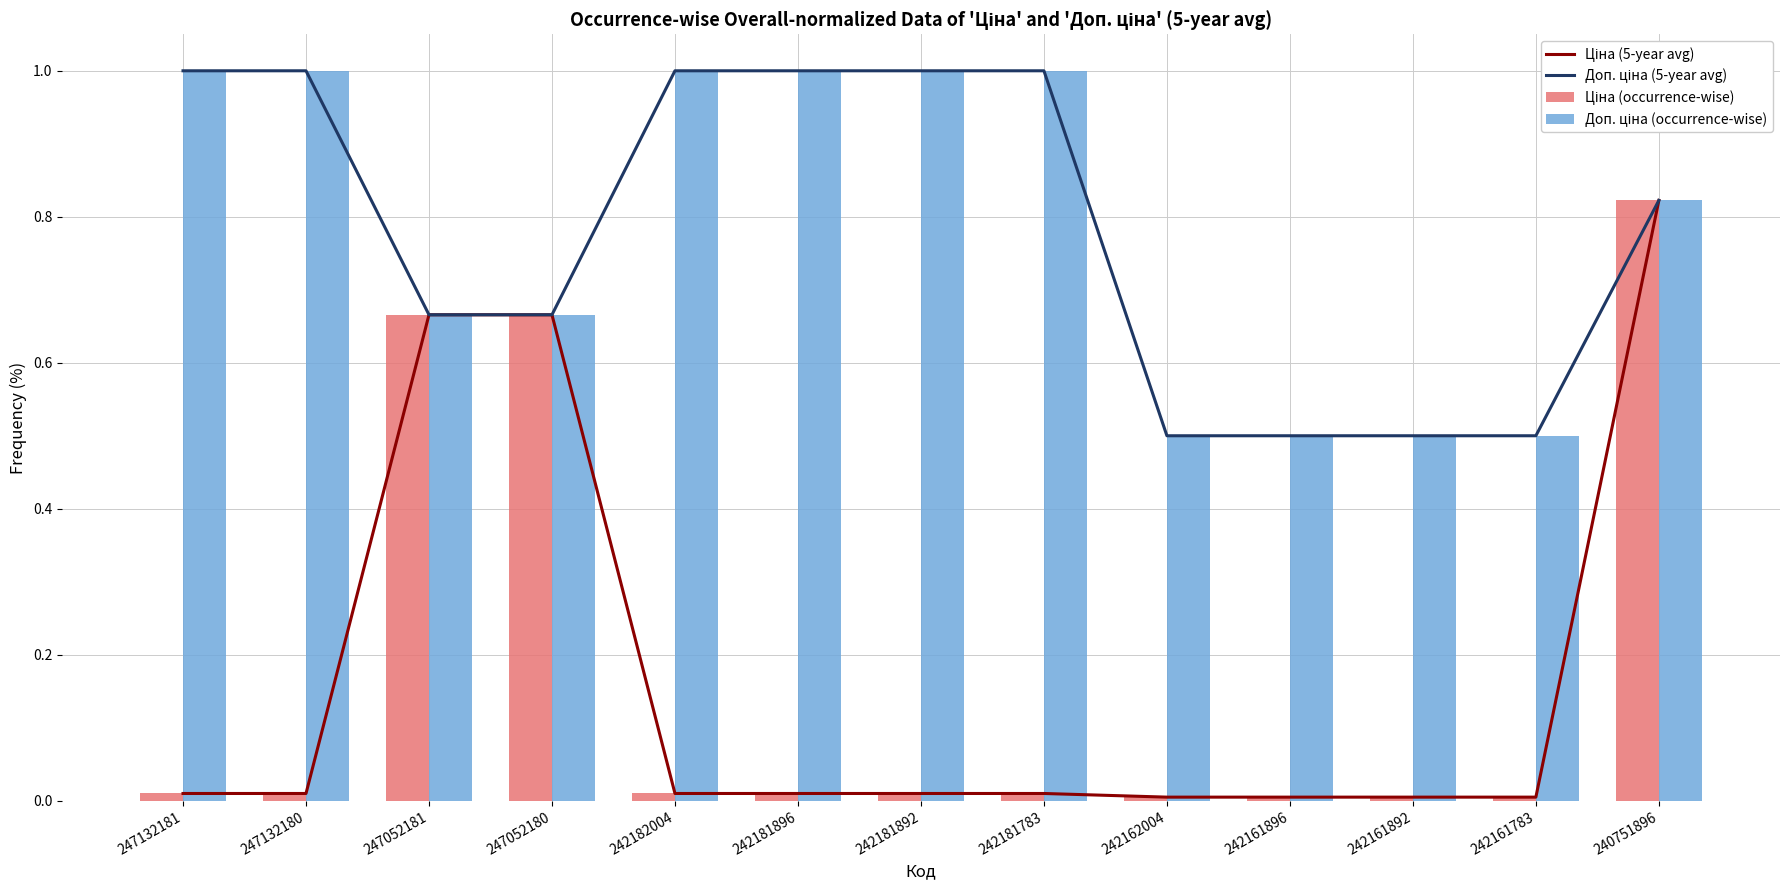

List the series in order of their peak value, highest first.

Доп. ціна (5-year avg), Доп. ціна (occurrence-wise), Ціна (5-year avg), Ціна (occurrence-wise)